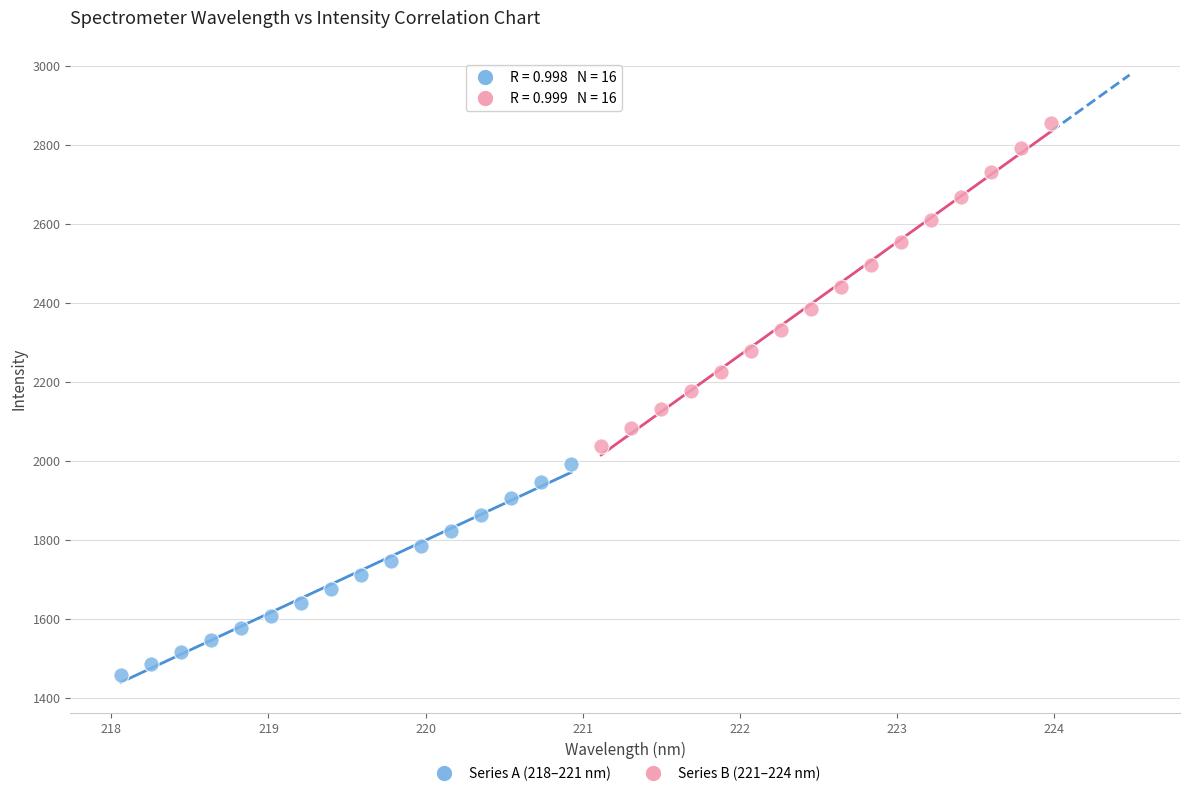

Which series has the largest Y range (max minus min)?

Series B (221–224 nm)